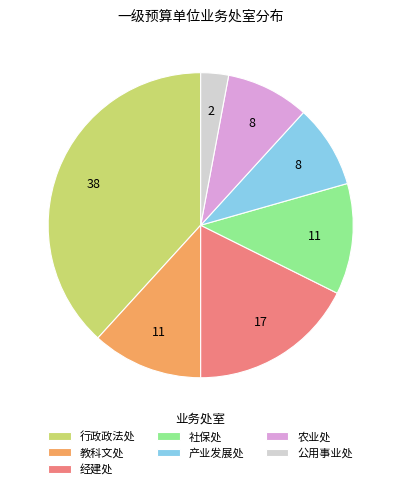

Which category has the biggest portion of the pie?

行政政法处